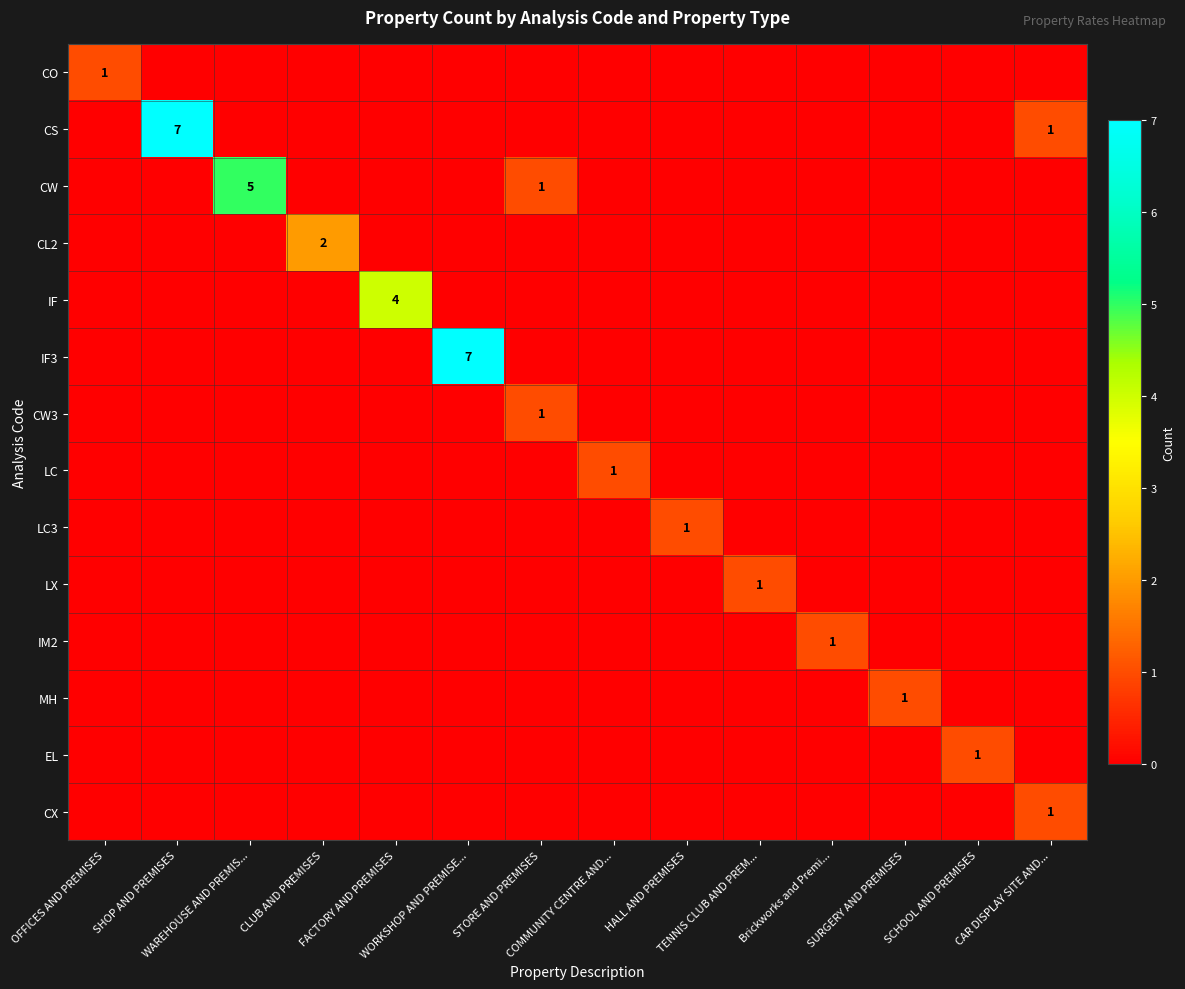

Count the number of data series in this chart.

14